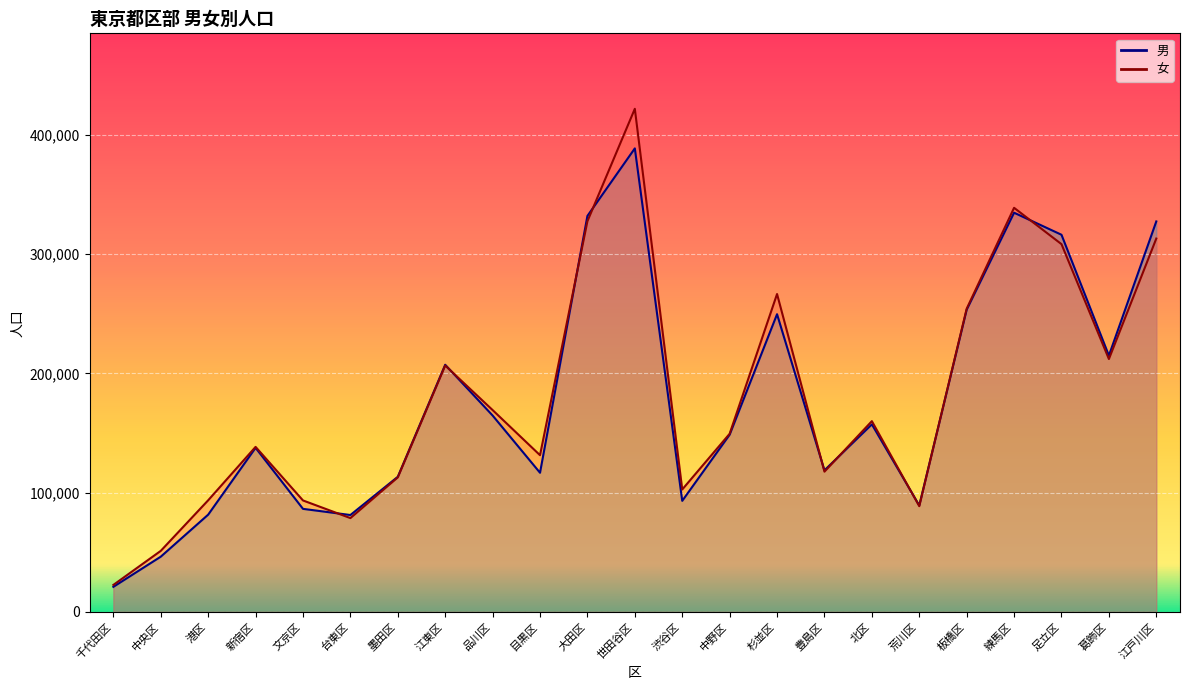

What is the approximate value of 男 at 中央区?

46325